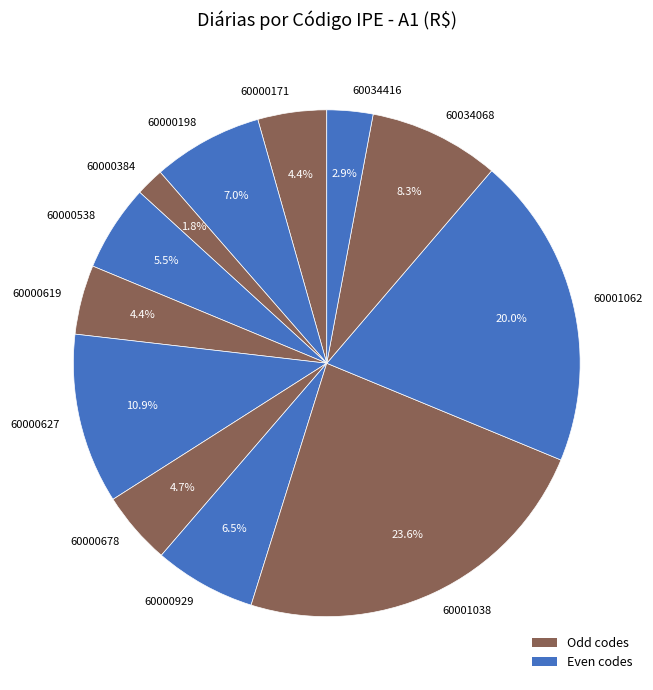

Which slice is the smallest?

60000384